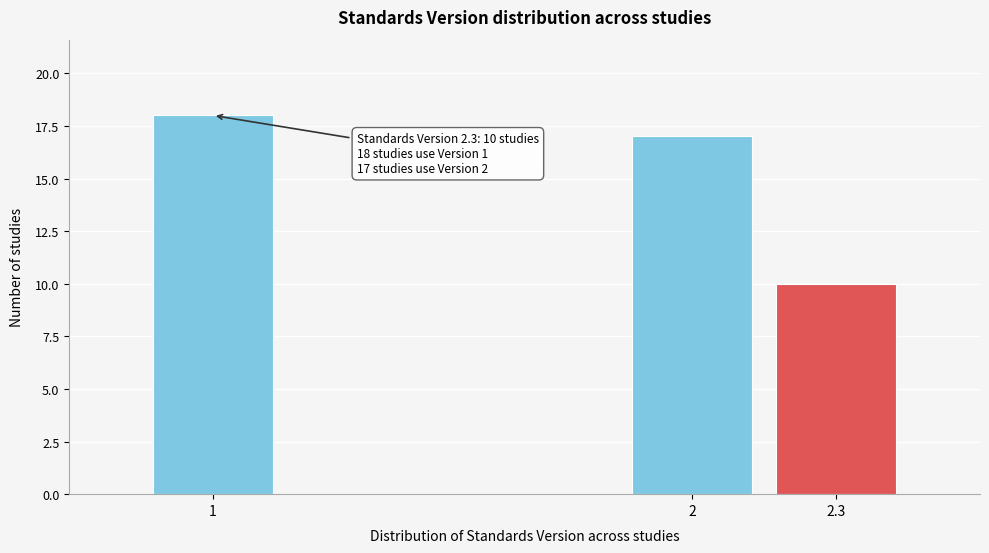

Reading left to right, transcribe all the data shown in this chart.

1=18	2=17	2.3=10